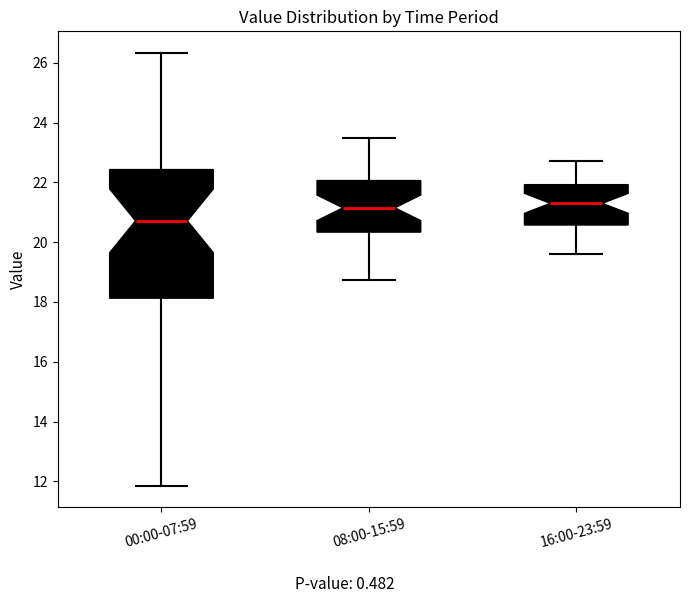

Comparing the boxes themselves (not the whiskers), which one is the tallest?

00:00-07:59